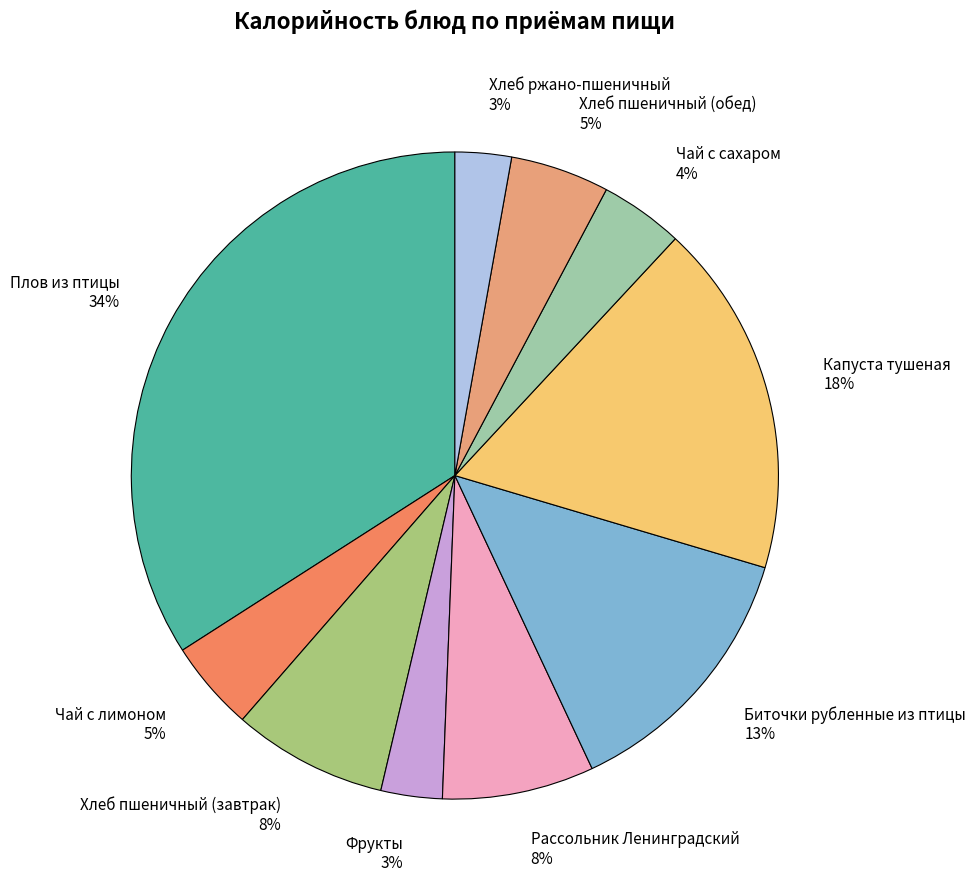

To the nearest percent, what is the combined percentage of Хлеб ржано-пшеничный and Чай с сахаром?

7%